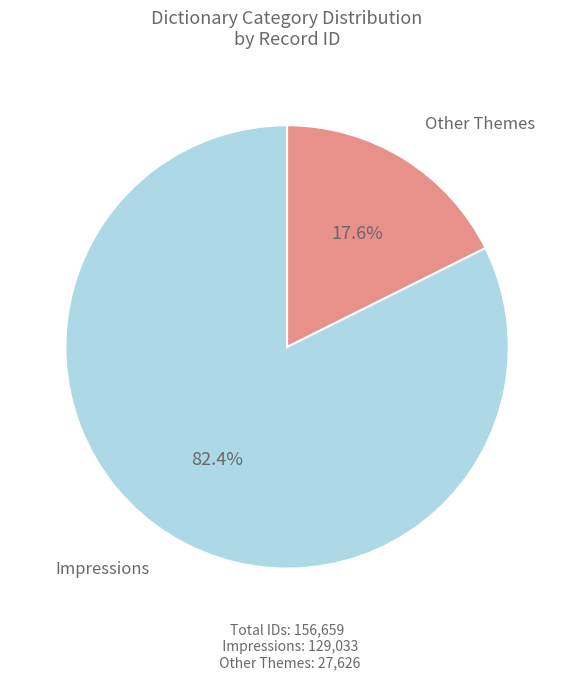

Rank the categories by value from highest to lowest.

Impressions, Other Themes